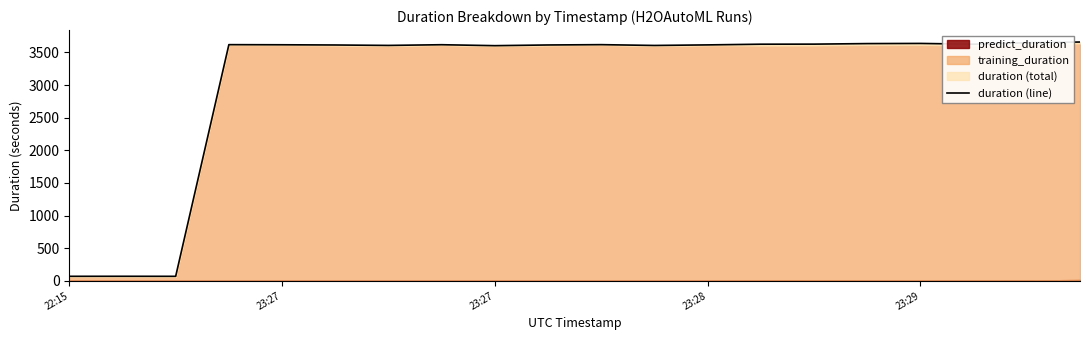

Reading left to right, what are all the values shown in this chart?

69.1	69.5	68.9	3620.3	3618.5	3615.1	3608.6	3619.3	3604.8	3615.4	3620.3	3608.0	3616.6	3627.3	3628.3	3636.6	3639.0	3627.3	3649.8	3660.6